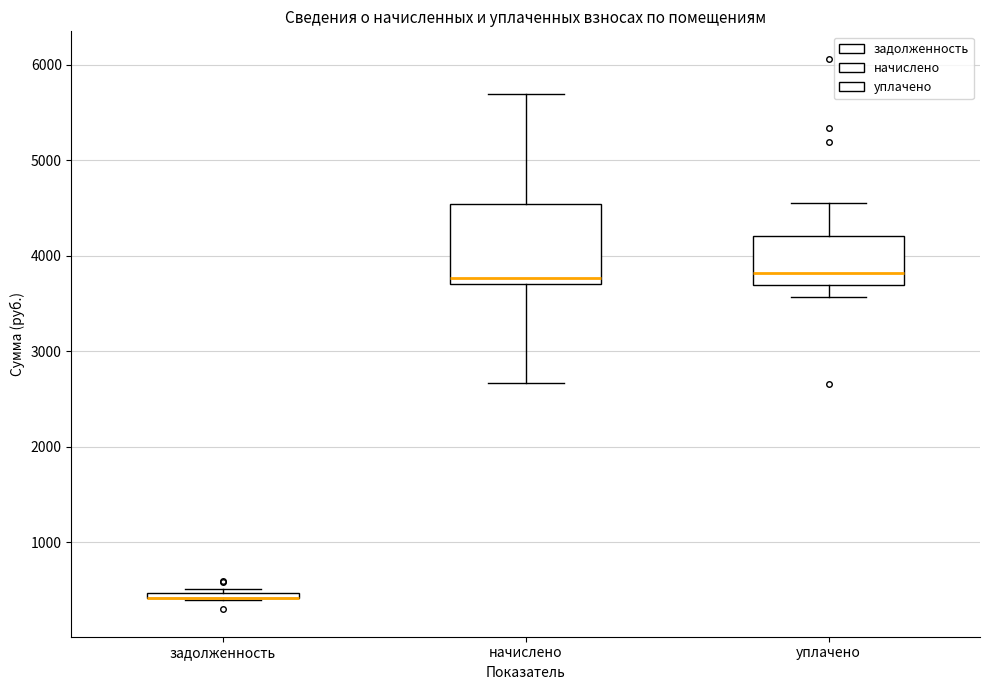

Which box is the tallest, from its lower edge to its upper edge?

начислено